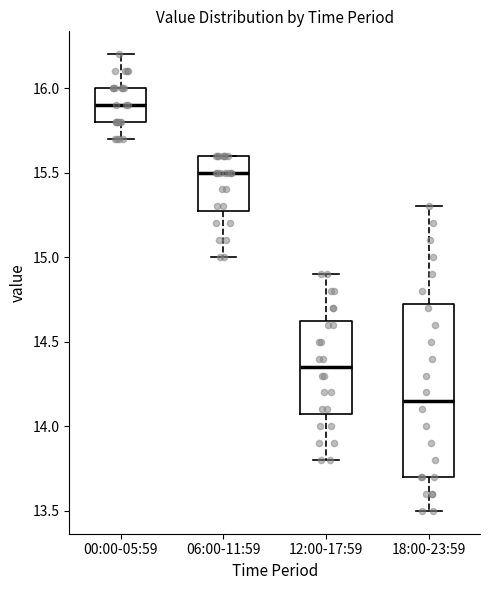

Where is the upper edge of the box for 06:00-11:59 on the y-axis? The values are not printed on the chart, so give them approximately, as read against the axis.

15.60